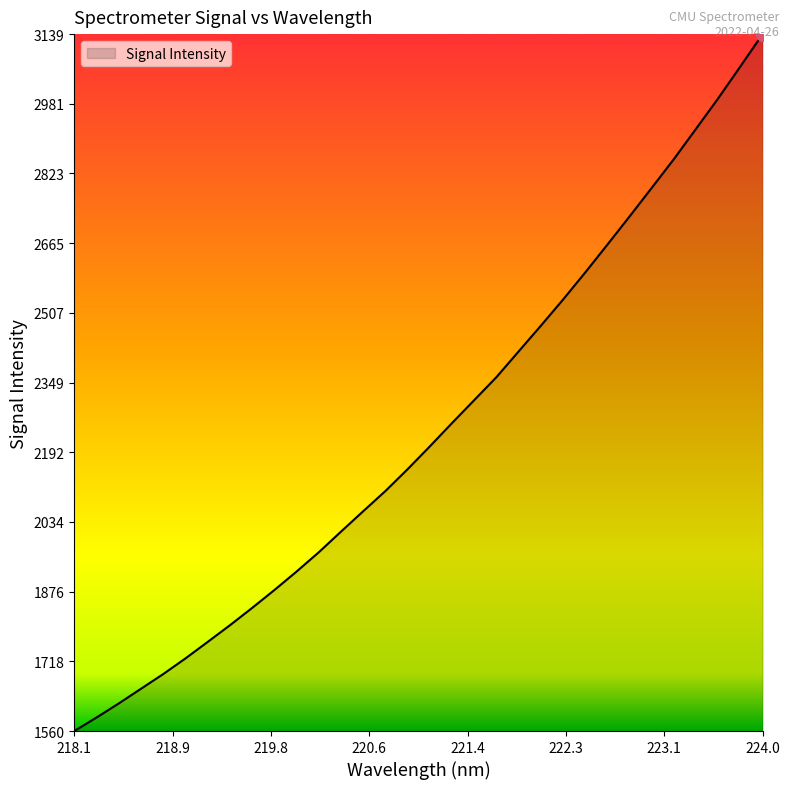

What is the greatest value displayed?

3139.1